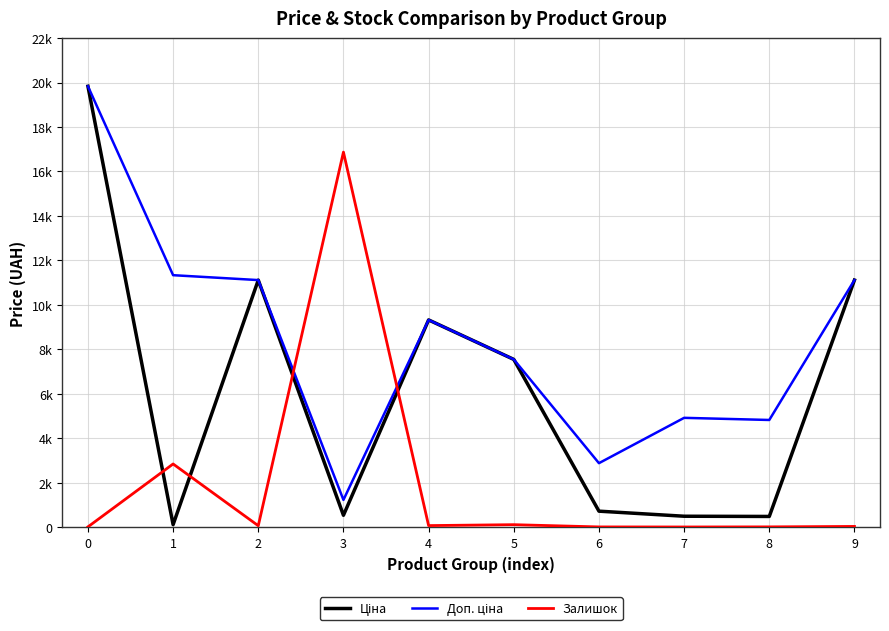

What is the minimum value shown in the chart?

8.0